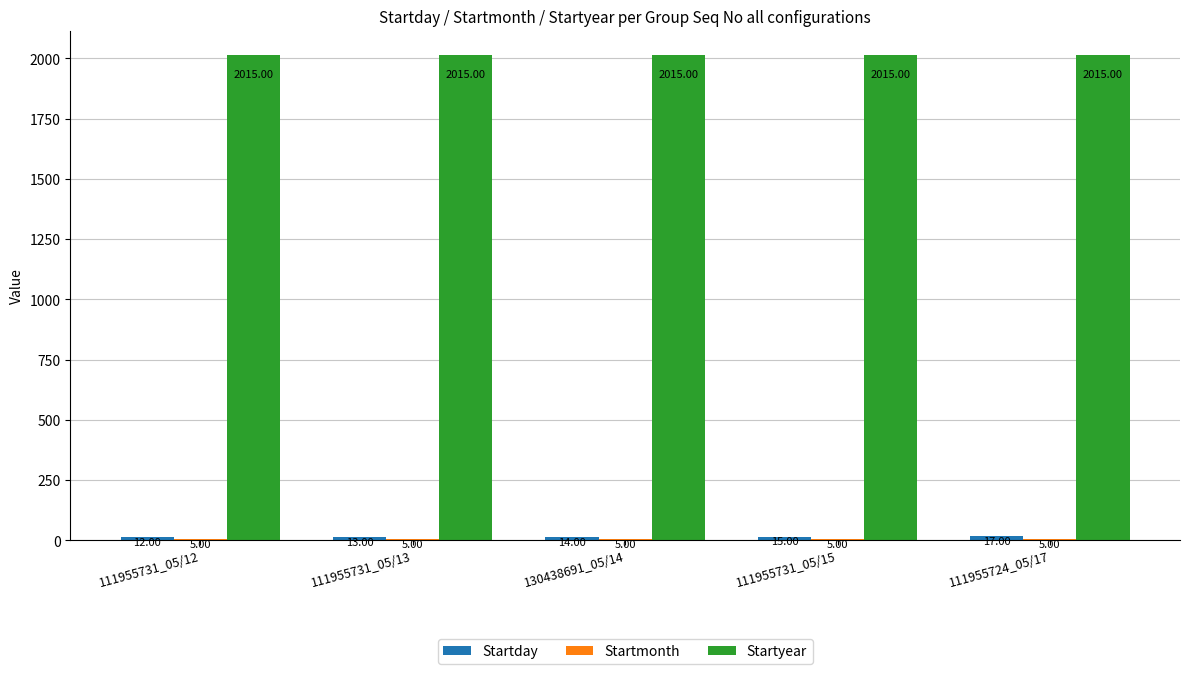

Which series has the largest total across all categories?

Startyear